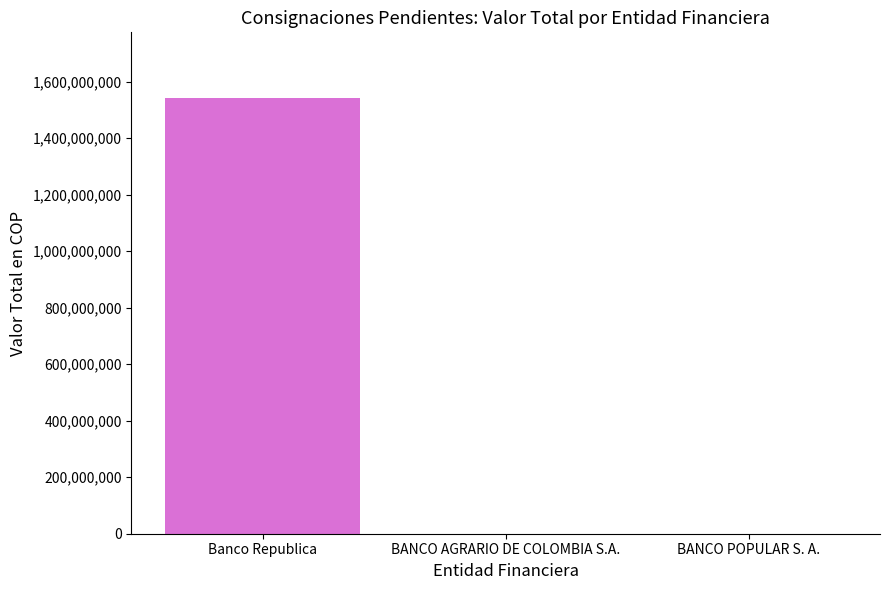

How many distinct data groups are displayed?

1